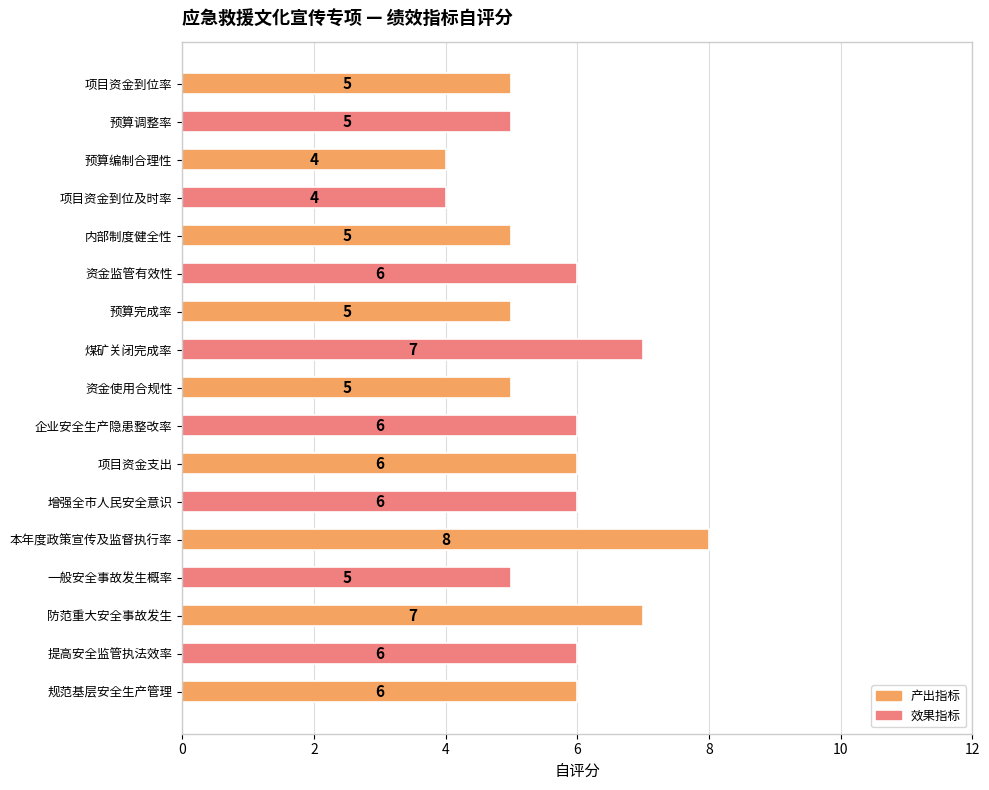

Which category has the highest value across all series?

本年度政策宣传及监督执行率